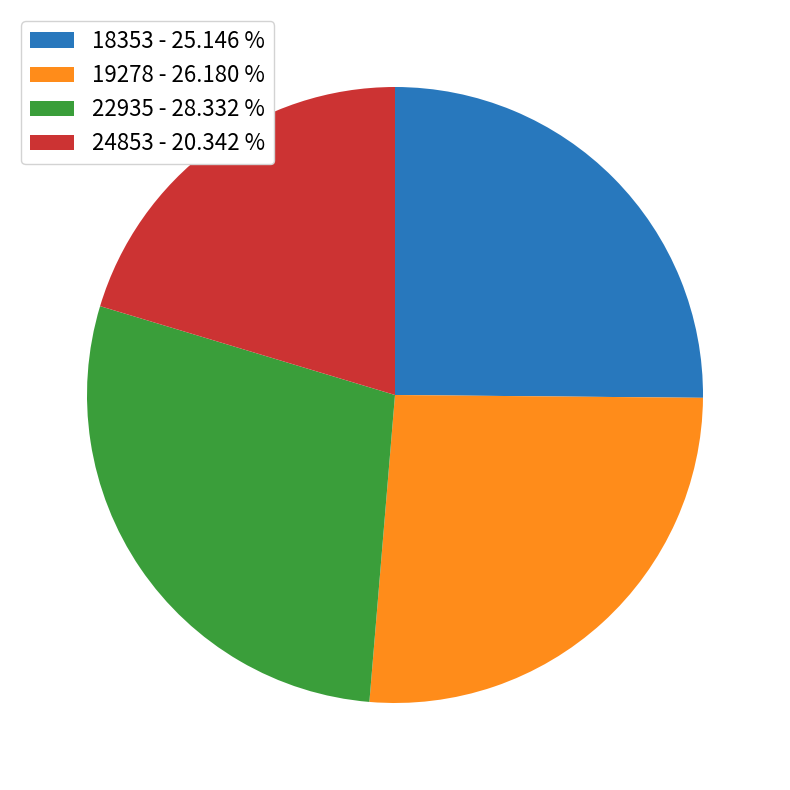

Is it true that 18353 is 17% of the pie?

False